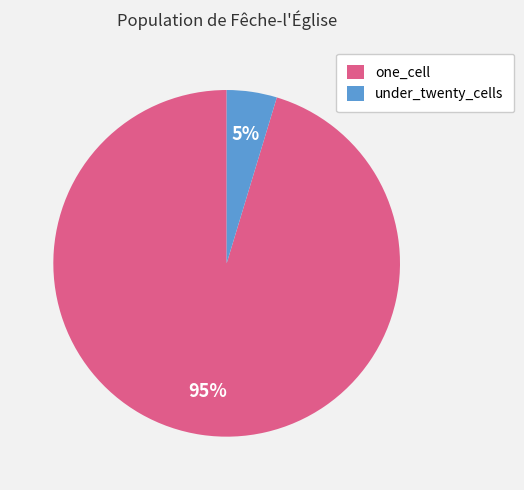

Which category accounts for the majority?

one_cell